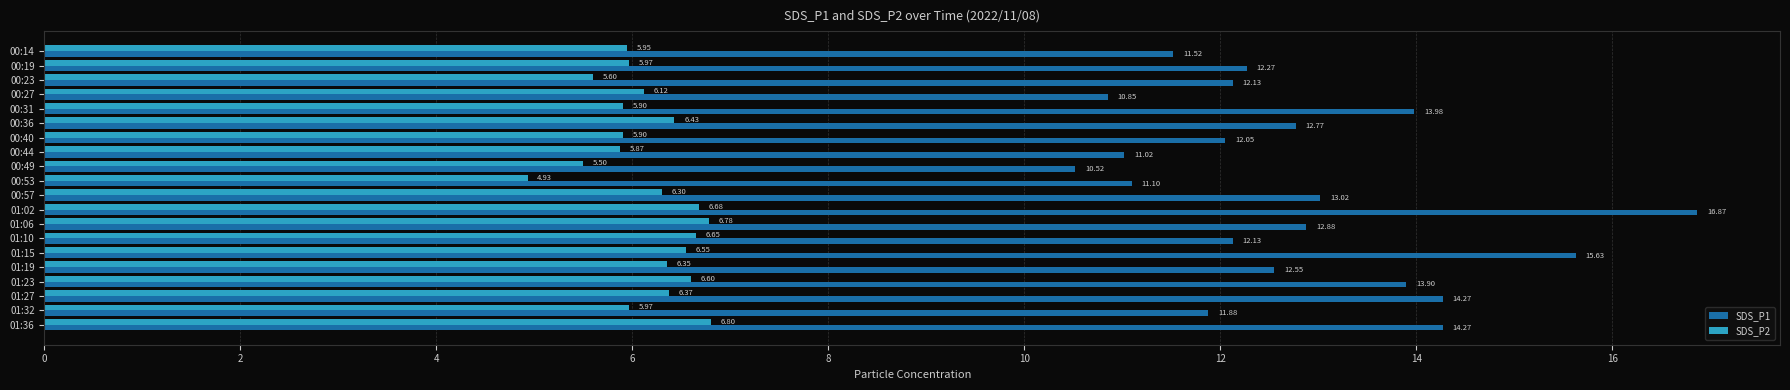

What is the spread (max minus min) of values at 00:27?

4.7